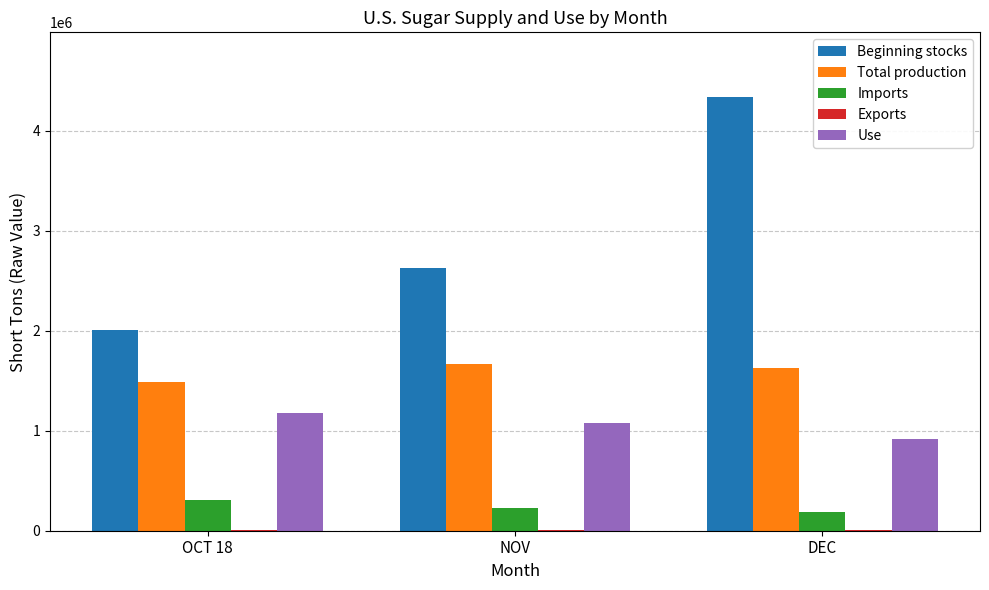

Is the value of Total production at DEC greater than the value of Use at NOV?

Yes